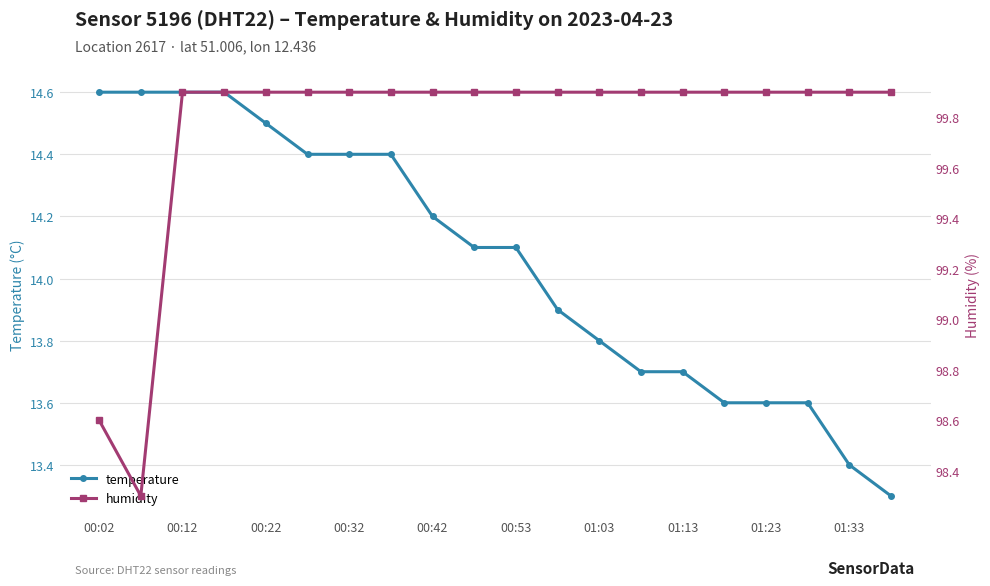

Rank the series by their average value, from highest to lowest.

humidity, temperature